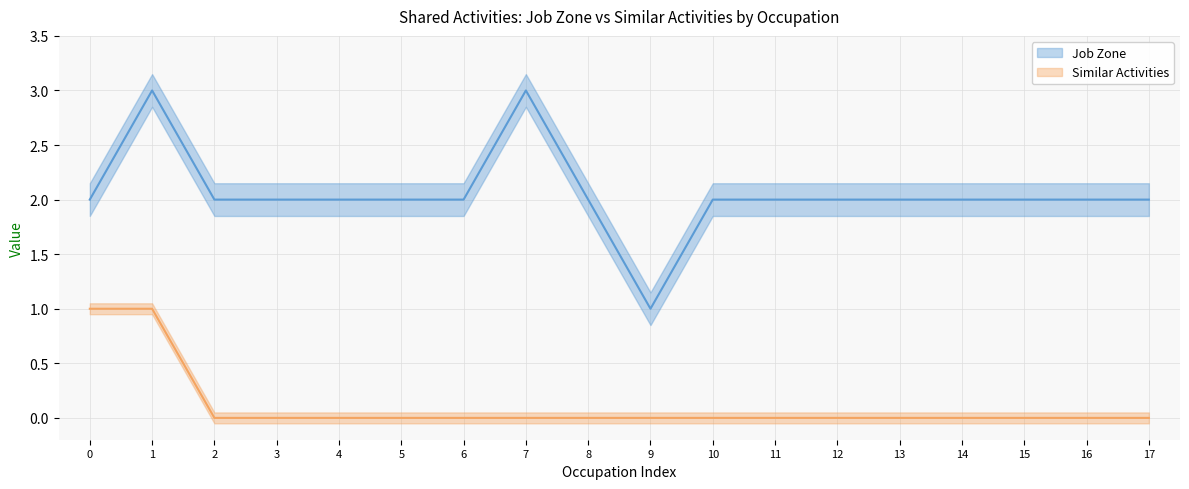

Rank the series at 17 from lowest to highest value.

Similar Activities, Job Zone